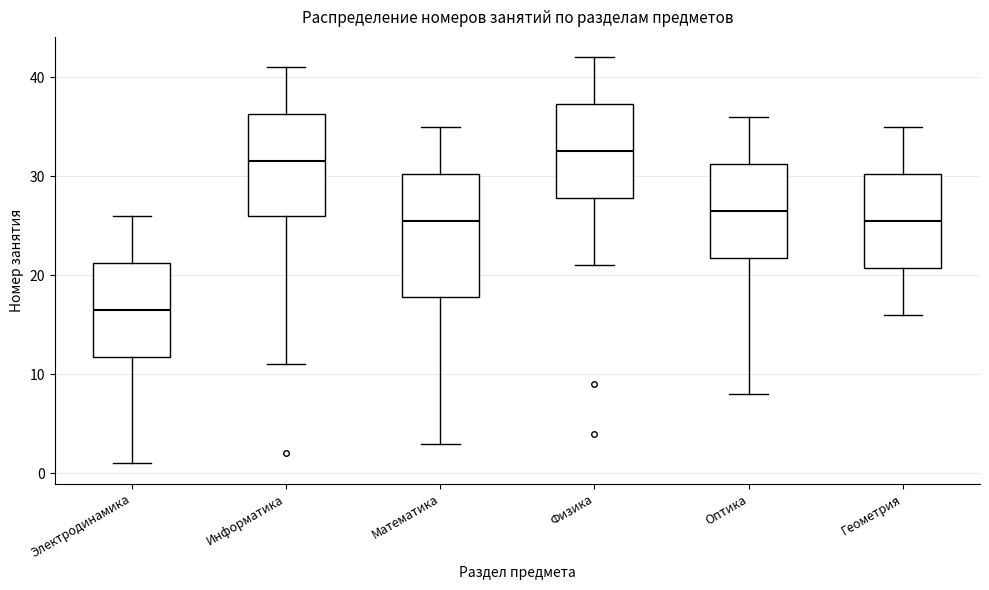

Reading left to right, read every box against the y-axis: the position of its median line, the range the box covers, and the ends of its whiskers. The values are not printed on the chart, so give them approximately, as read against the axis.

Электродинамика: median 17, box 12 to 21, whiskers 1 to 26
Информатика: median 32, box 26 to 36, whiskers 11 to 41
Математика: median 26, box 18 to 30, whiskers 3 to 35
Физика: median 33, box 28 to 37, whiskers 21 to 42
Оптика: median 27, box 22 to 31, whiskers 8 to 36
Геометрия: median 26, box 21 to 30, whiskers 16 to 35